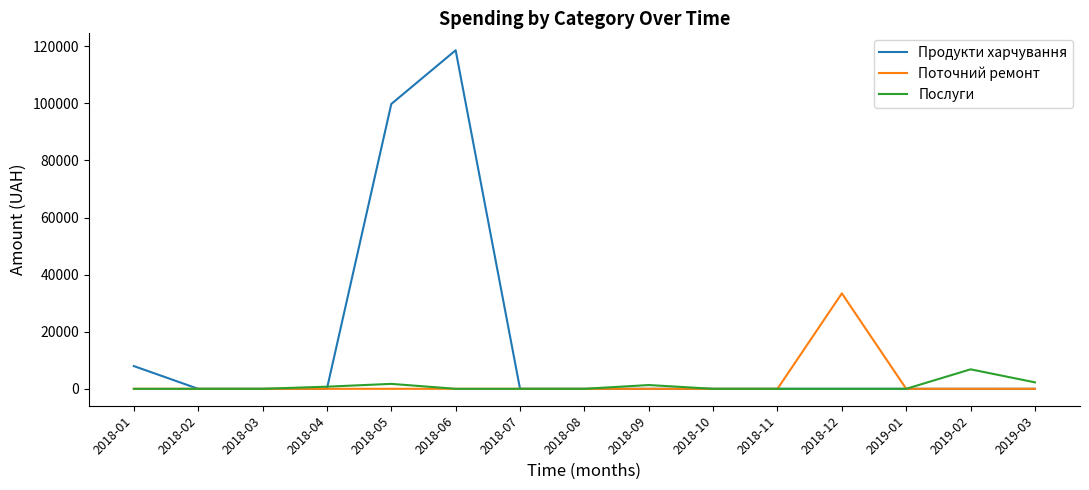

What is the difference between the Послуги values at 2018-11 and 2018-04?

749.0